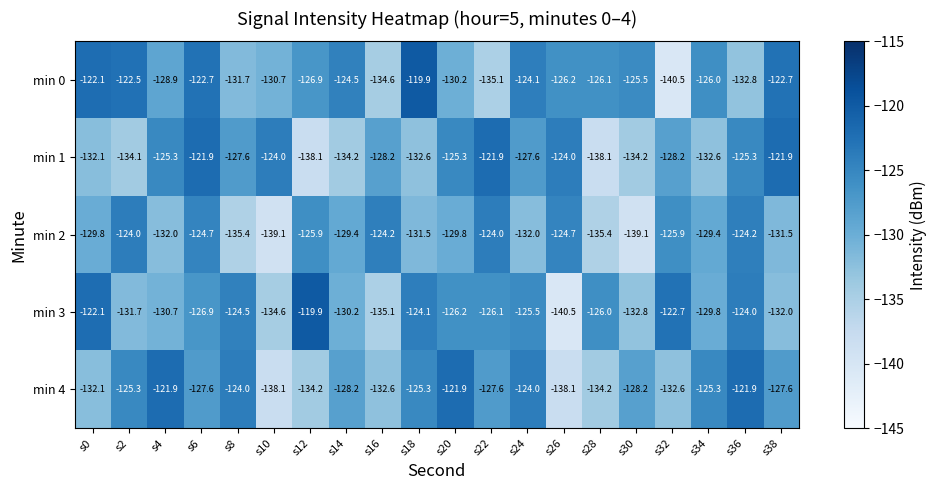

What is the smallest value displayed?

-140.5